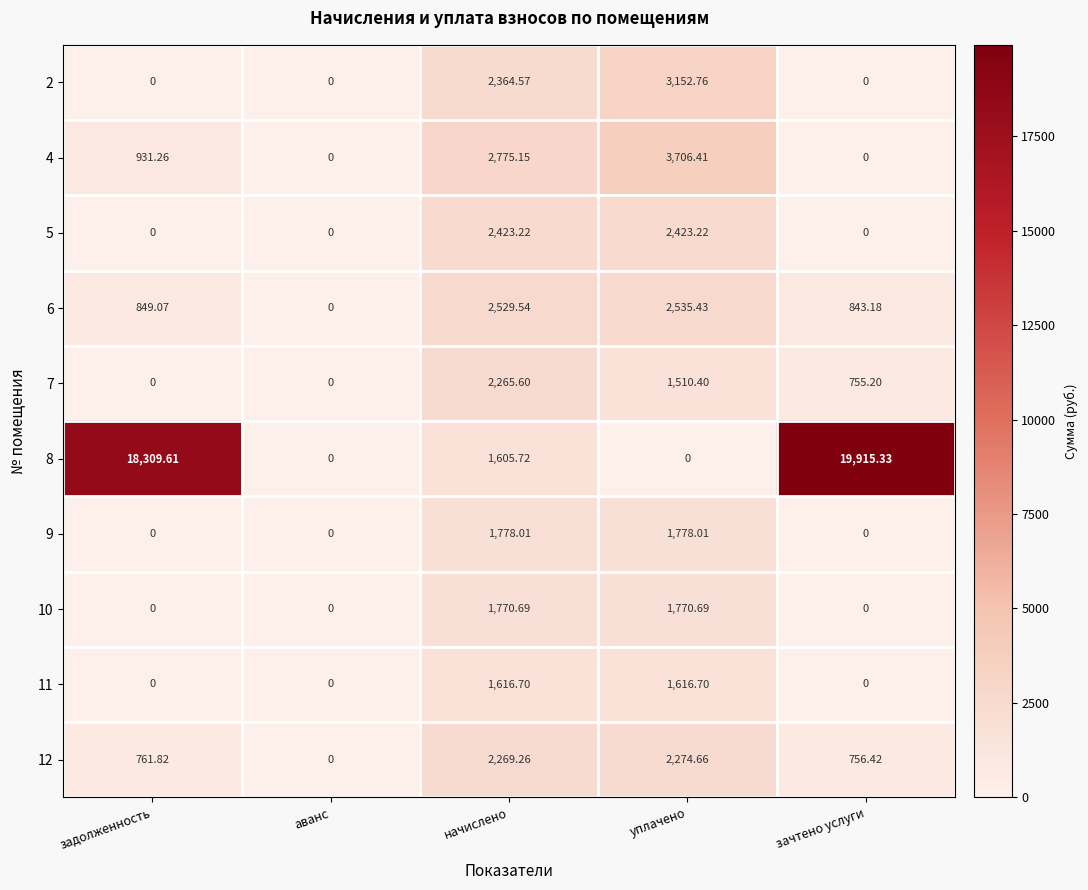

At which label does 4 first exceed 931?

задолженность